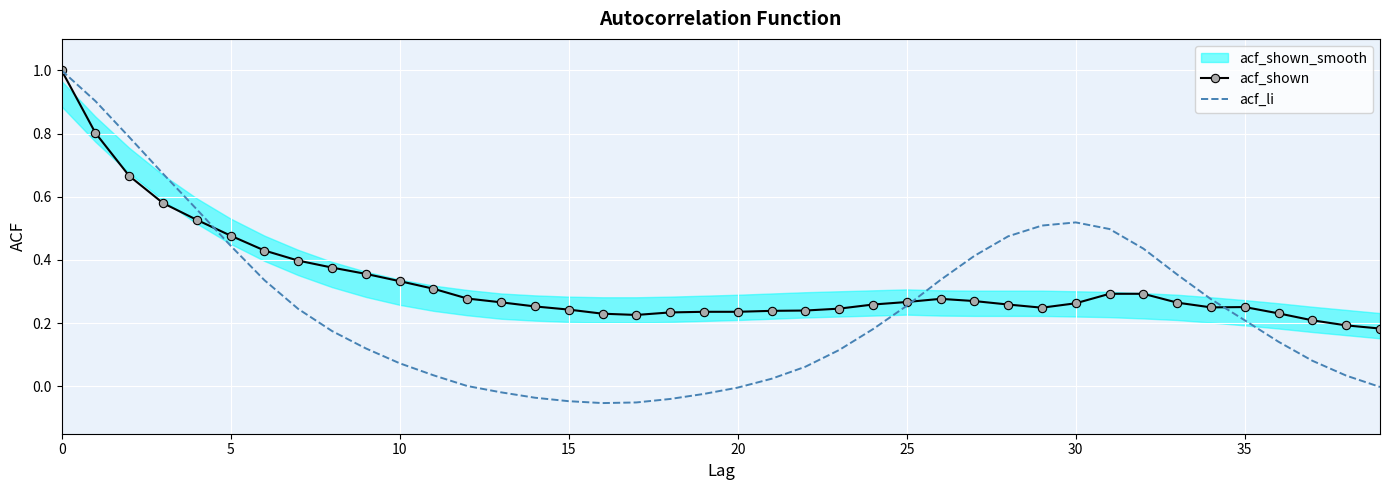

How many values in the acf_li series are below 0?

9